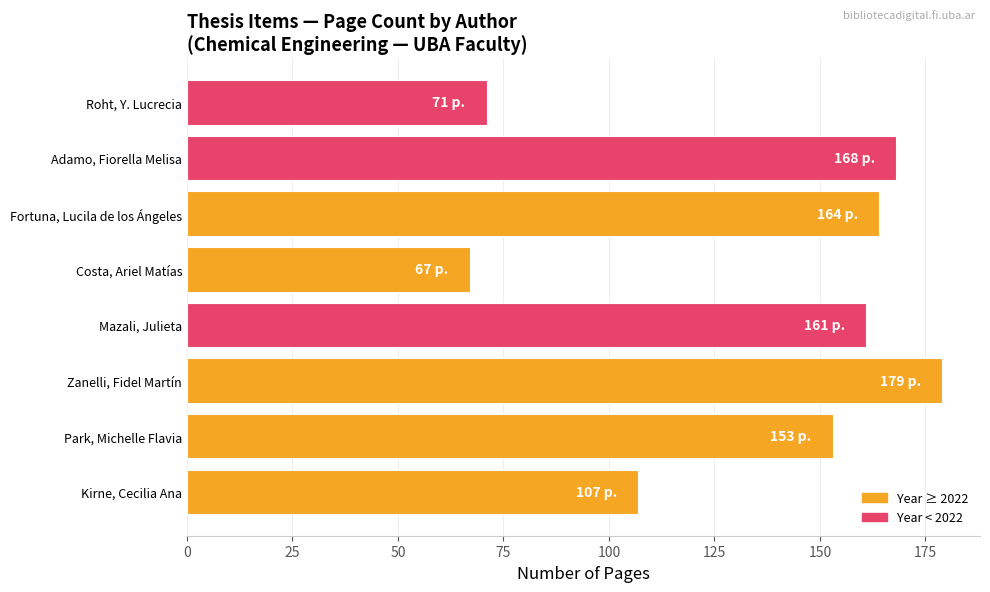

What is the sum of all values?

1070